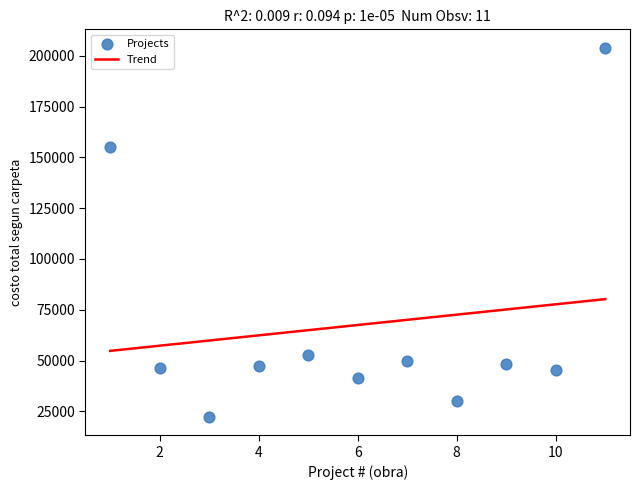

What is the range of X values (max minus min)?

10.0